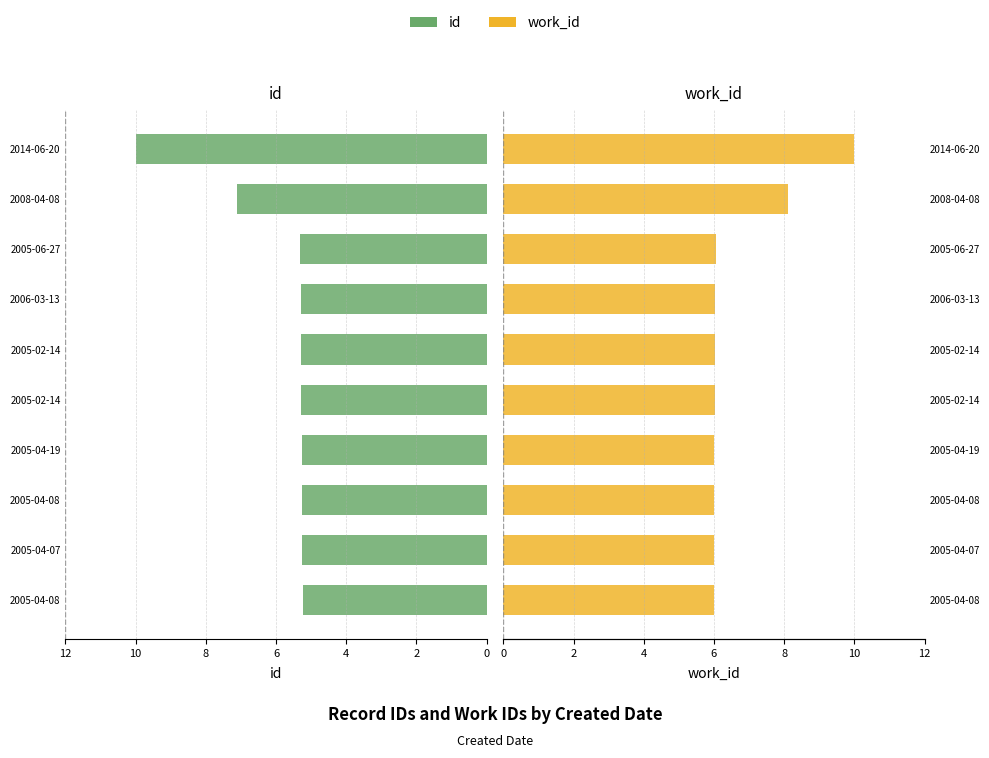

Which has a higher value, 2005-02-14 or 2005-02-14?

2005-02-14